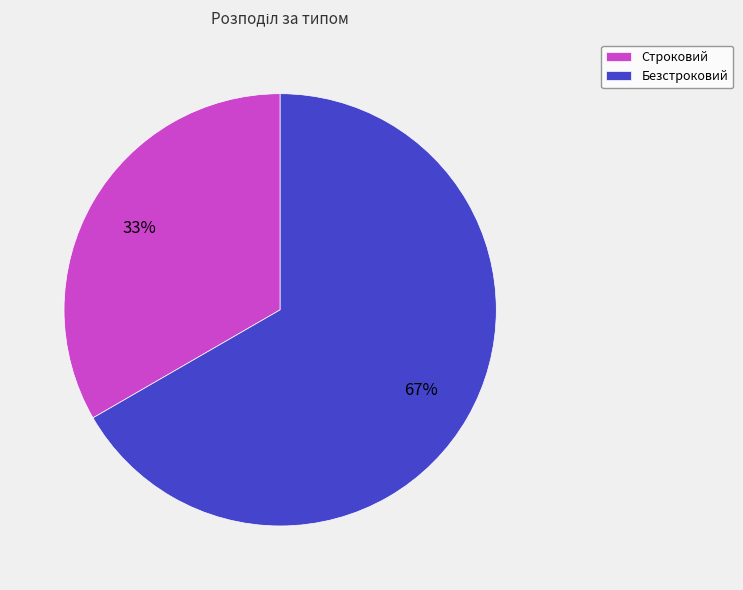

Is it true that Безстроковий is 67% of the pie?

True